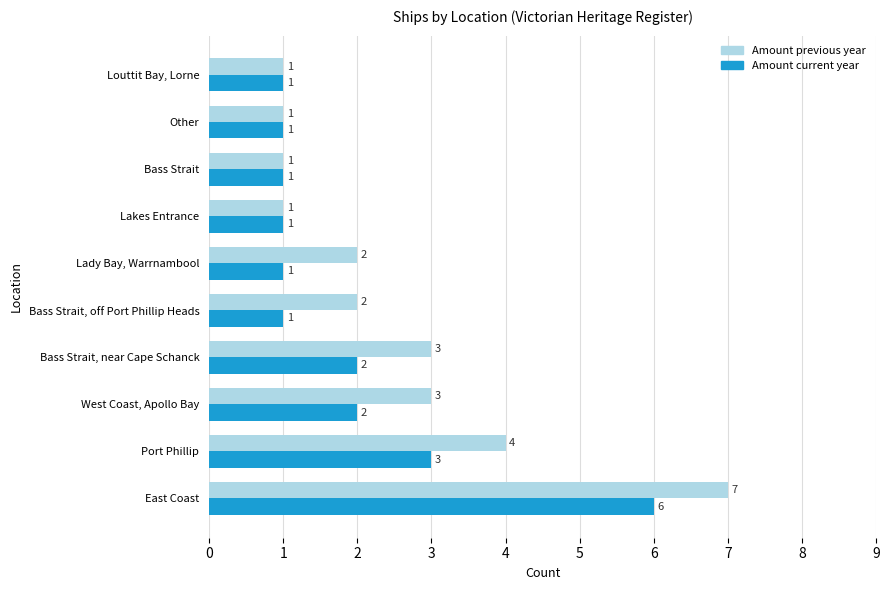

At which category is the sum across all series the highest?

East Coast